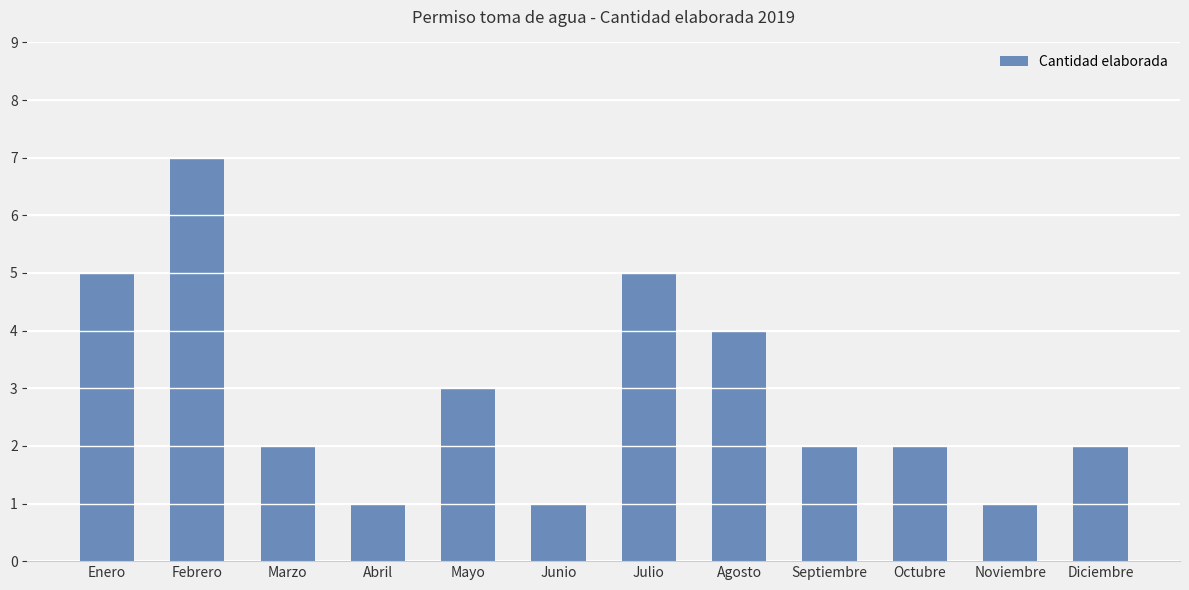

What is the maximum value shown in the chart?

7